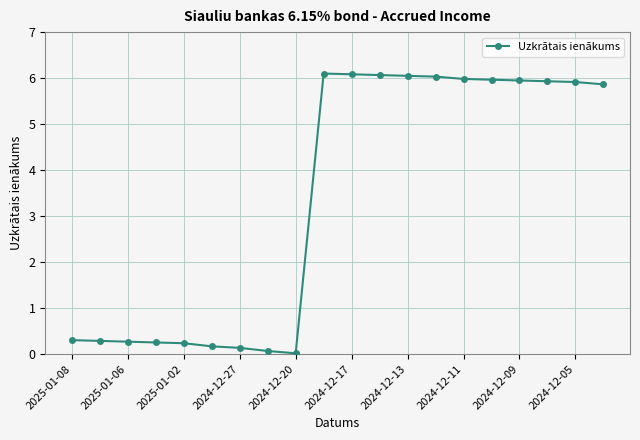

How many data points are above 5?

11